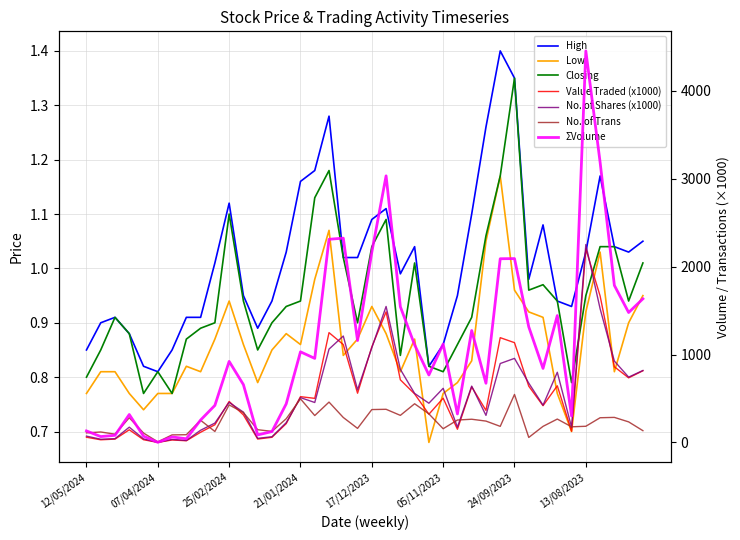

At which category does the chart reach its peak across all series?

13/08/2023